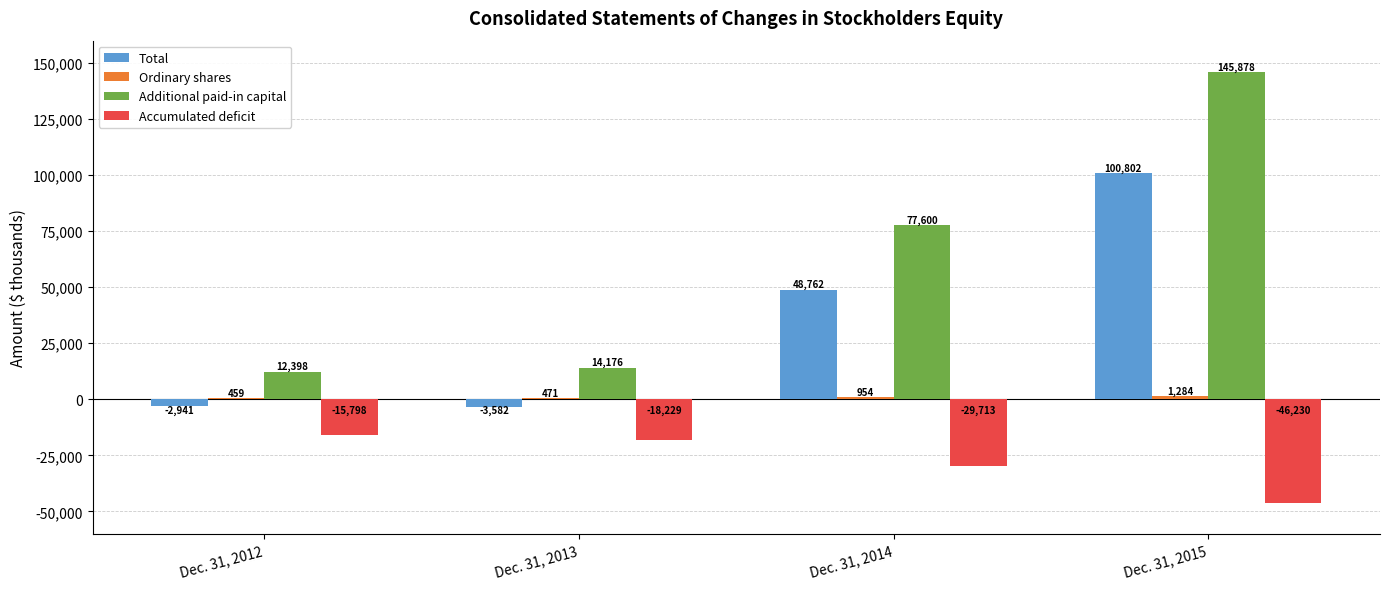

The Additional paid-in capital series shows 77600 at Dec. 31, 2014. True or false?

True